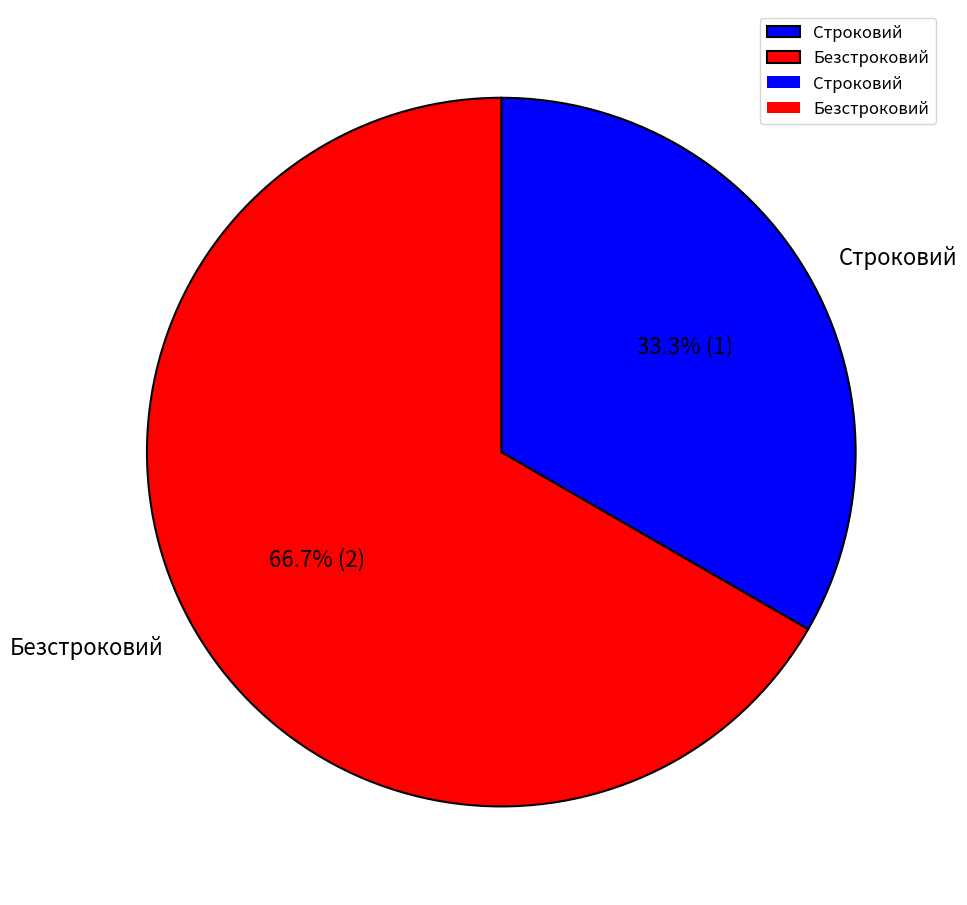

What is the total percentage of Безстроковий and Строковий?

100.0%